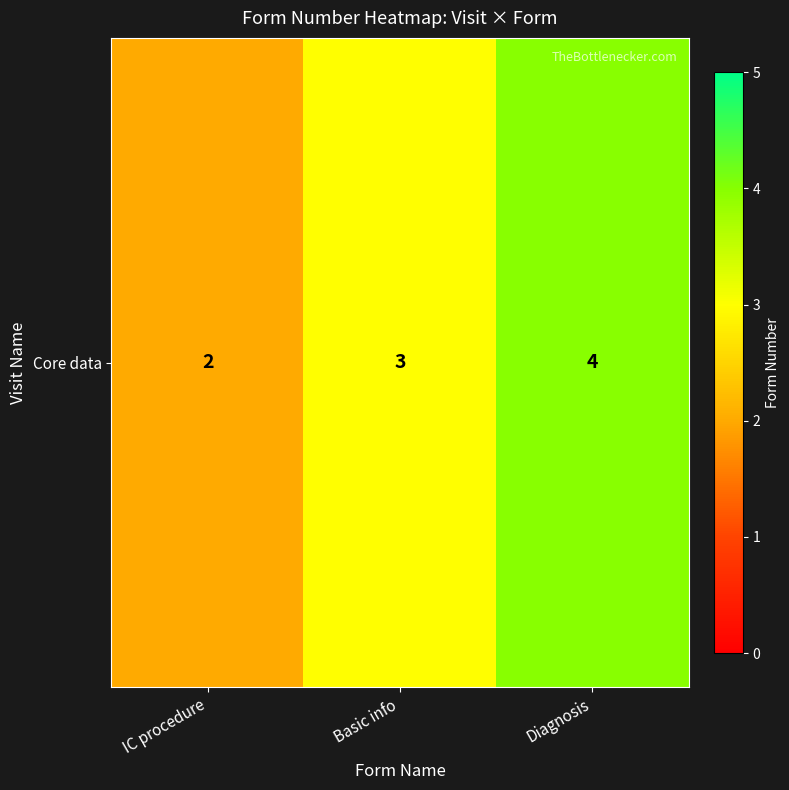

At which label is the value closest to 3?

Basic info